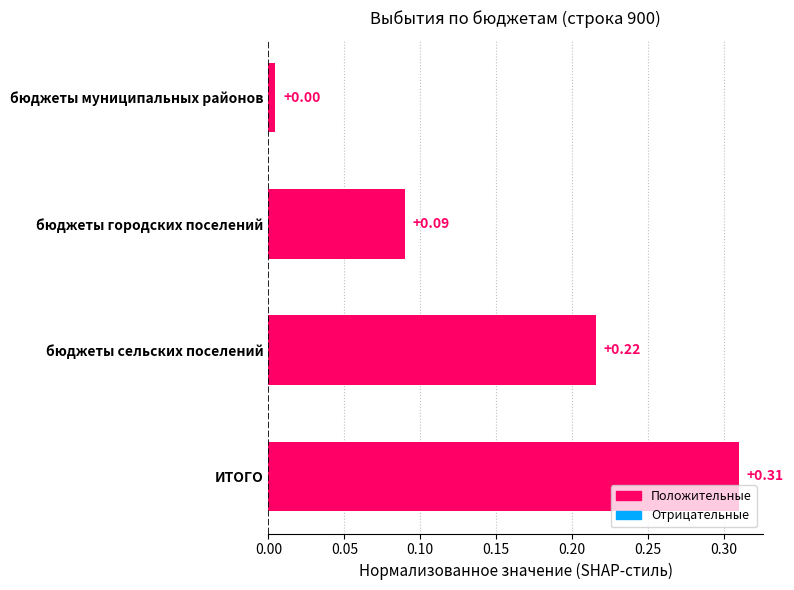

List the labels in order of value, smallest first.

бюджеты муниципальных районов, бюджеты городских поселений, бюджеты сельских поселений, ИТОГО